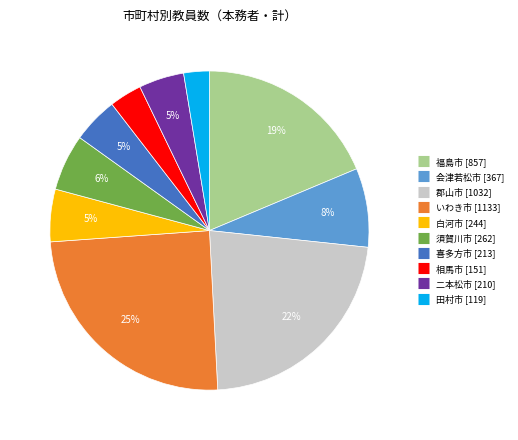

True or false: 二本松市 accounts for 5% of the total.

True